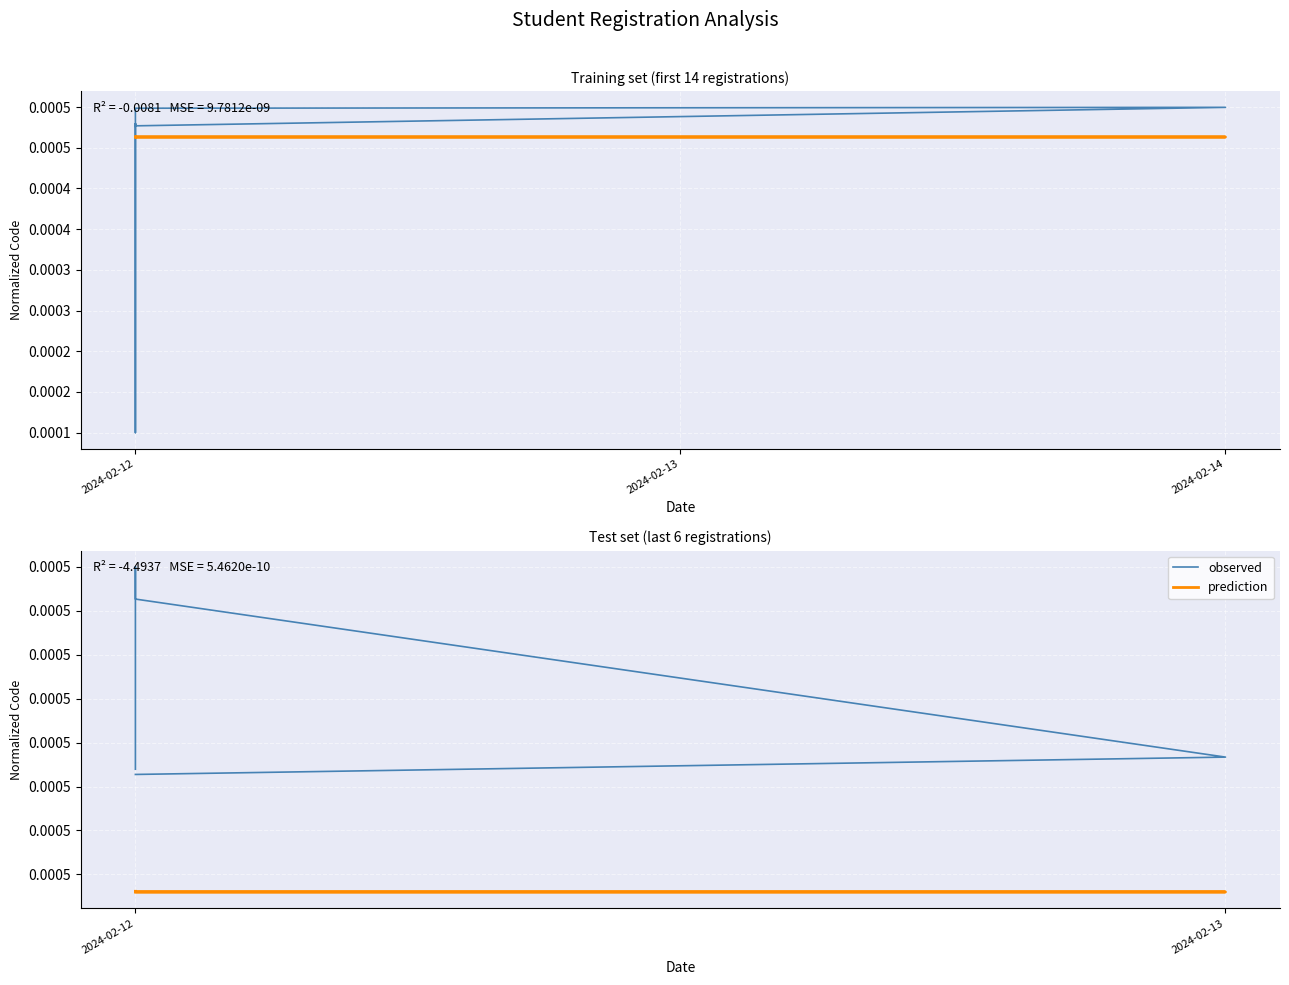

True or false: observed and prediction intersect in this chart.

False